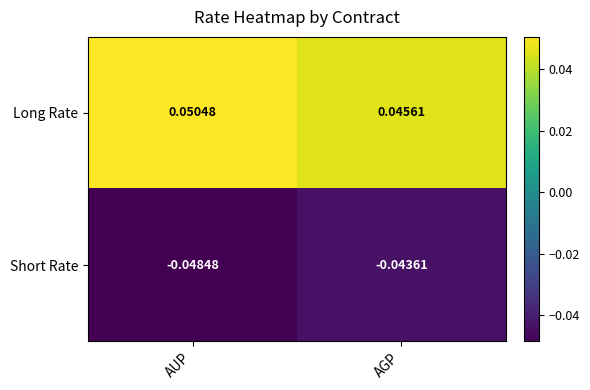

Is the value of Long Rate at AGP greater than the value of Short Rate at AUP?

Yes